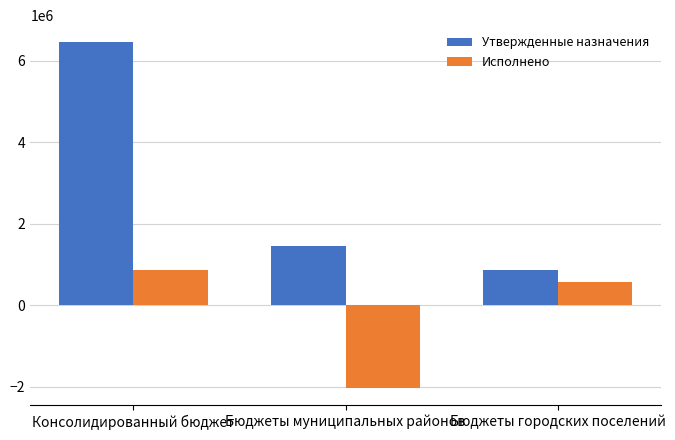

How many groups of bars are there?

3